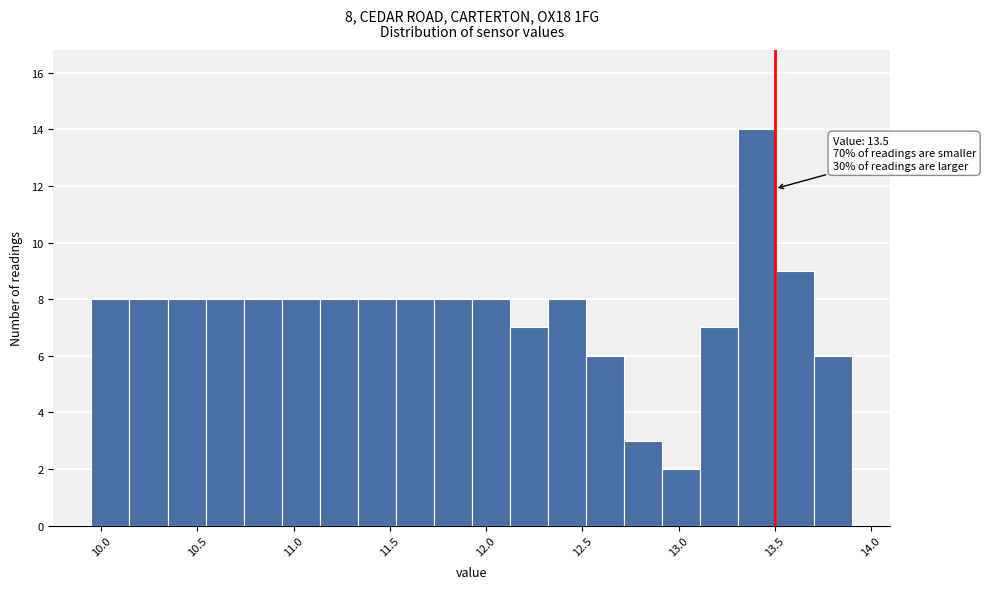

Read against the x-axis, roughly where is the centre of the tallest bar?

13.40